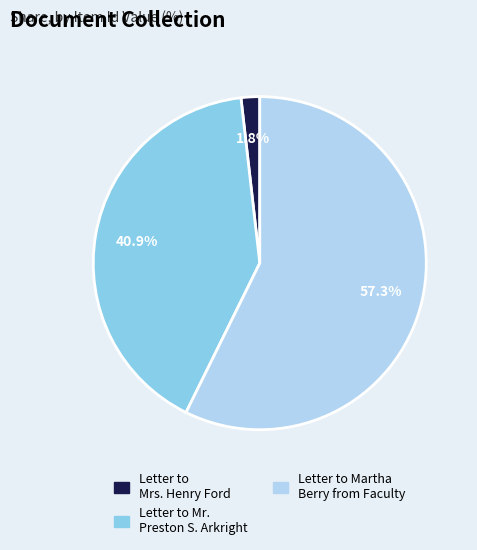

Is there a majority slice in this chart?

Yes